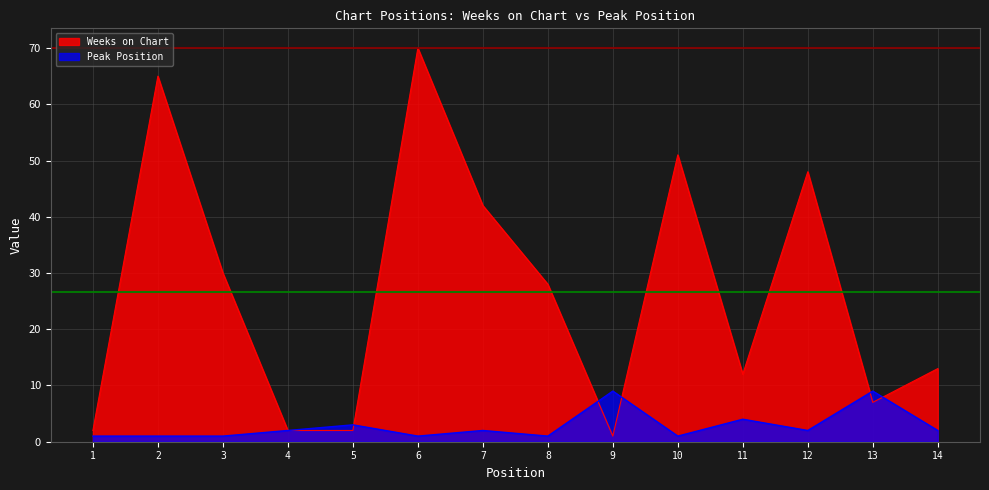

What is the sum of the Weeks on Chart values at 7 and 12?

90